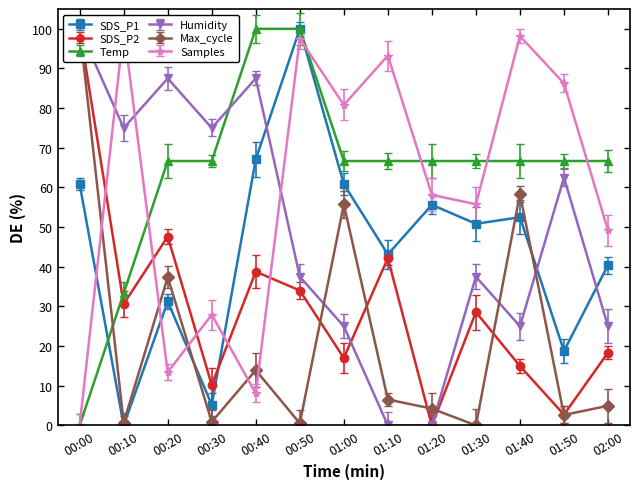

What is the label of the 7th point from the right?

01:00